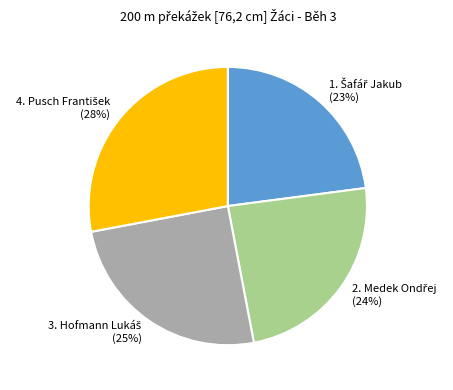

To the nearest percent, what is the difference between the largest and smallest slice percentages?

5%